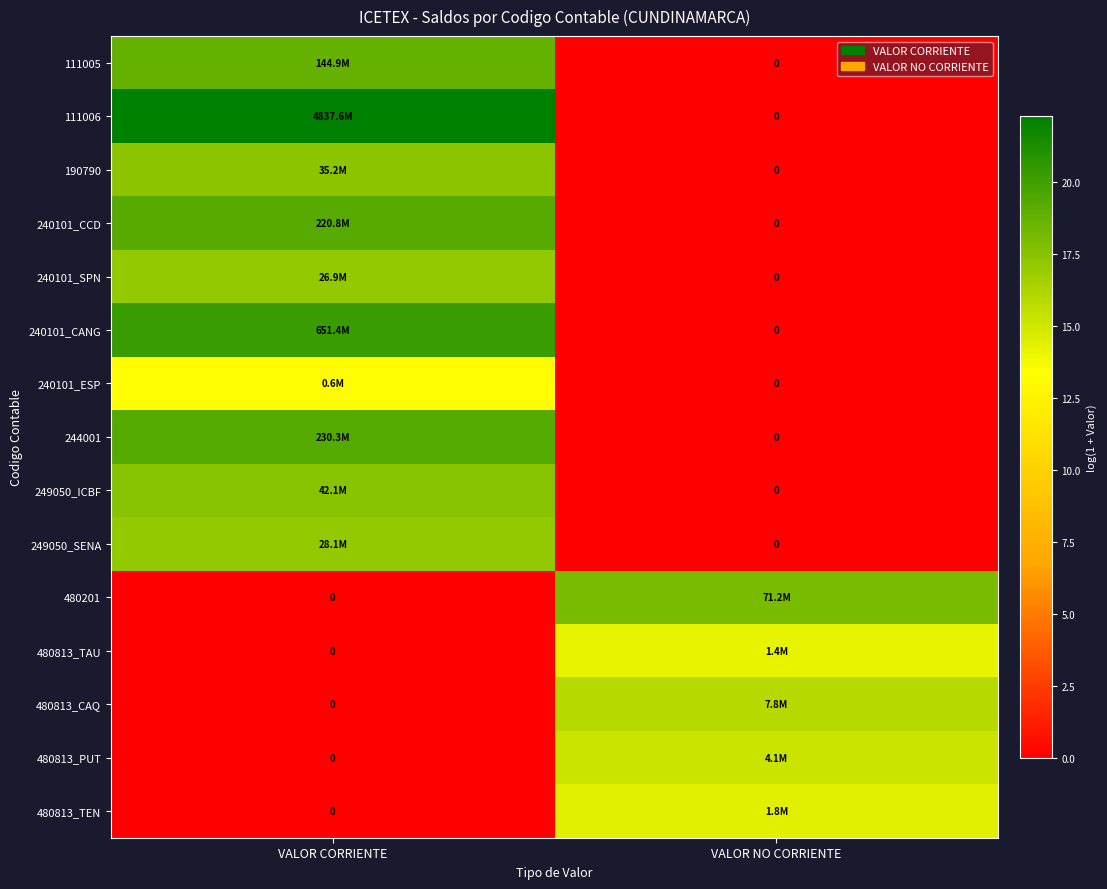

What is the average value of the 480813_CAQ series?

7.9